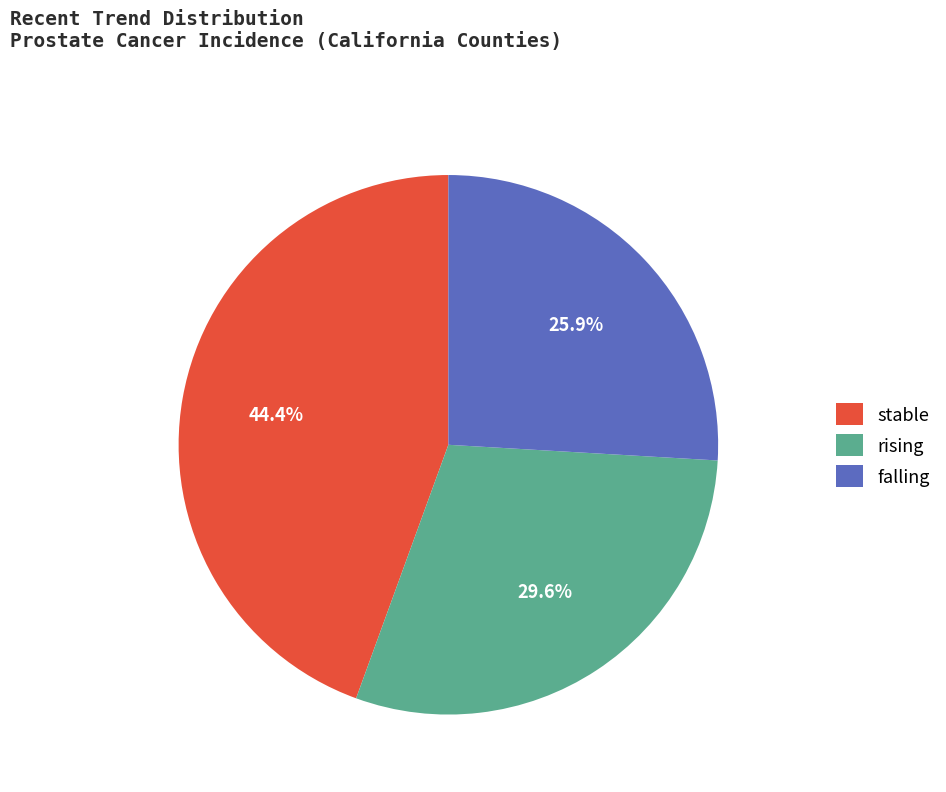

The falling slice represents 26% of the pie. True or false?

True